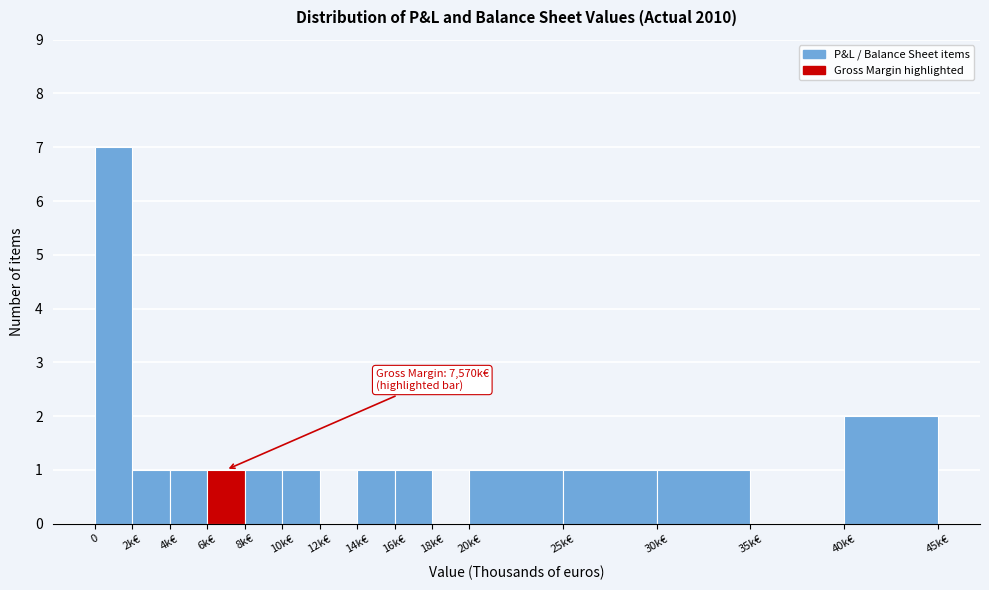

Reading left to right, list all the values displayed in this chart.

0=7	2k€=1	4k€=1	6k€=1	8k€=1	10k€=1	12k€=0	14k€=1	16k€=1	18k€=0	20k€=1	25k€=1	30k€=1	35k€=0	40k€=2